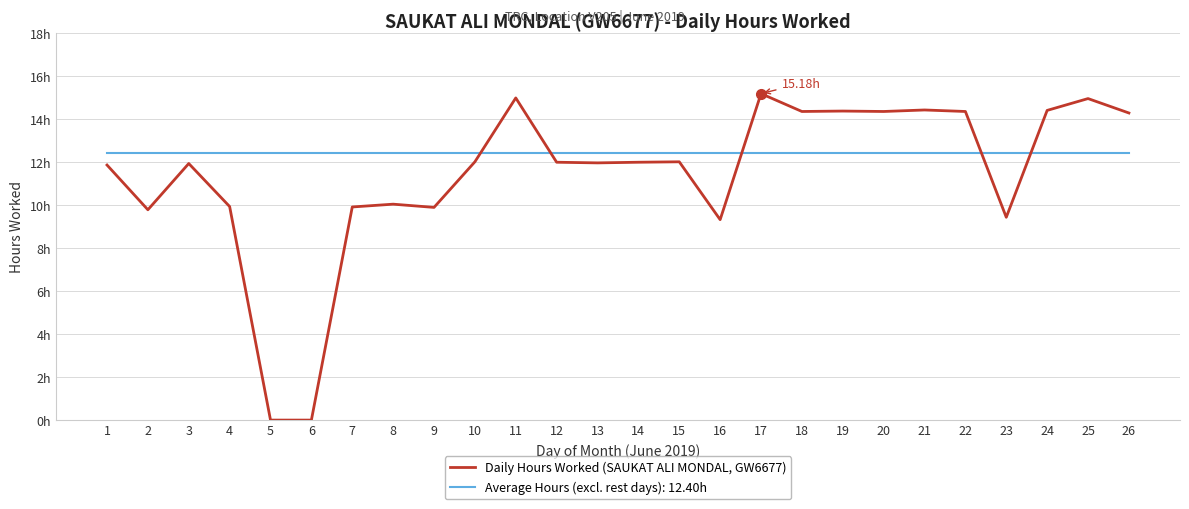

Does the chart have visible grid lines?

Yes